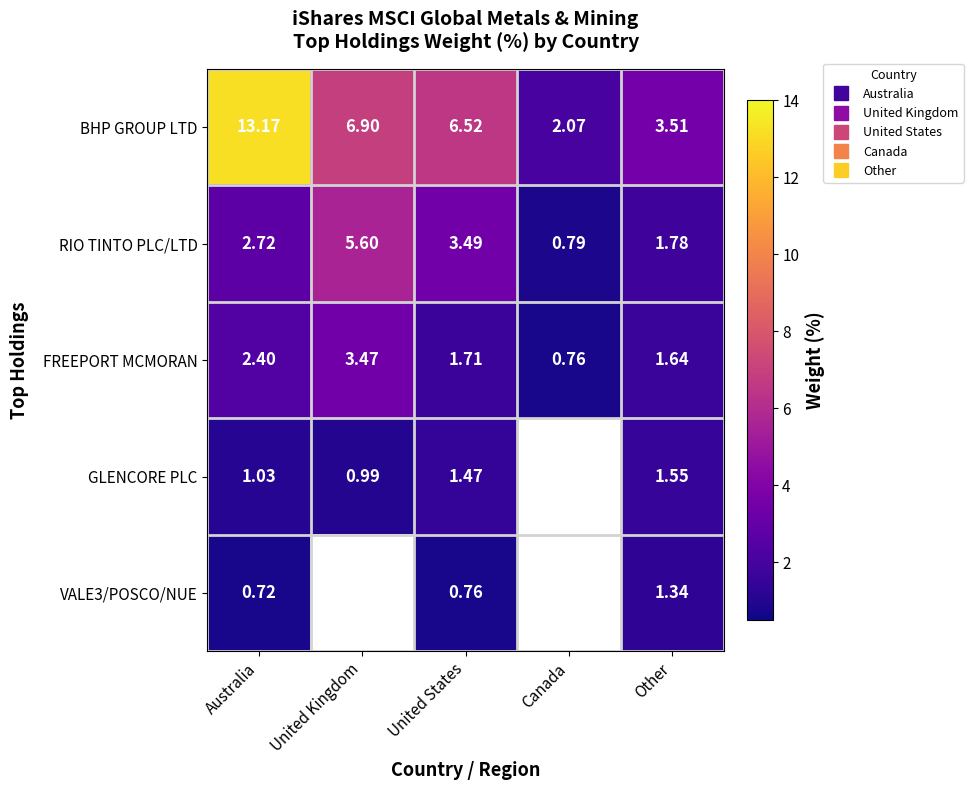

Count the number of data series in this chart.

5